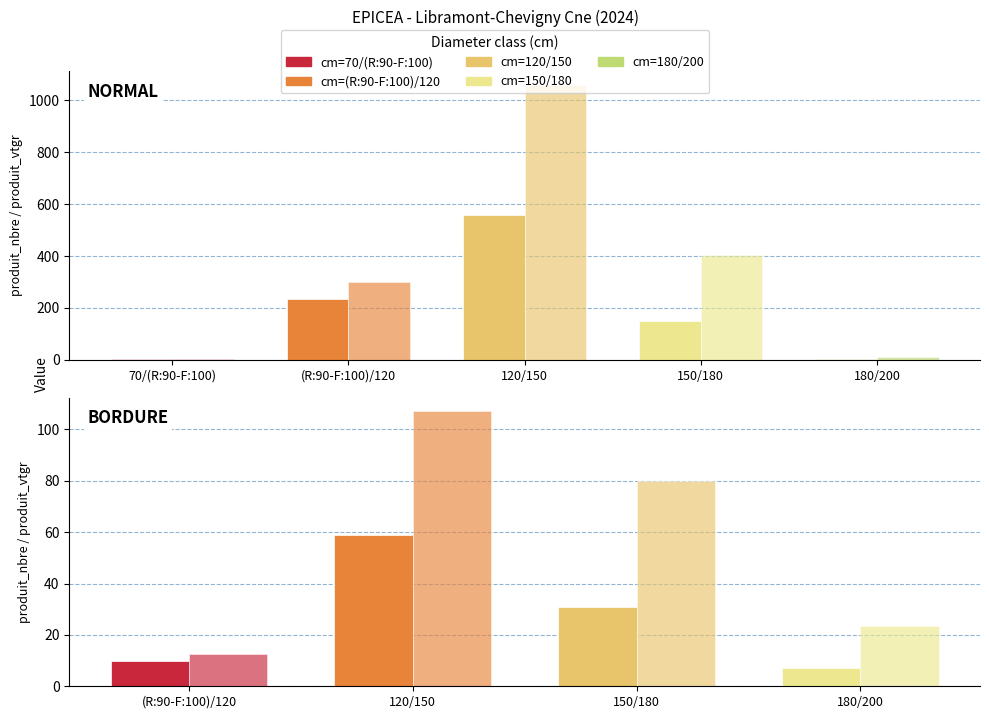

What is the spread (max minus min) of values at 180/200 BORDURE?

16.4